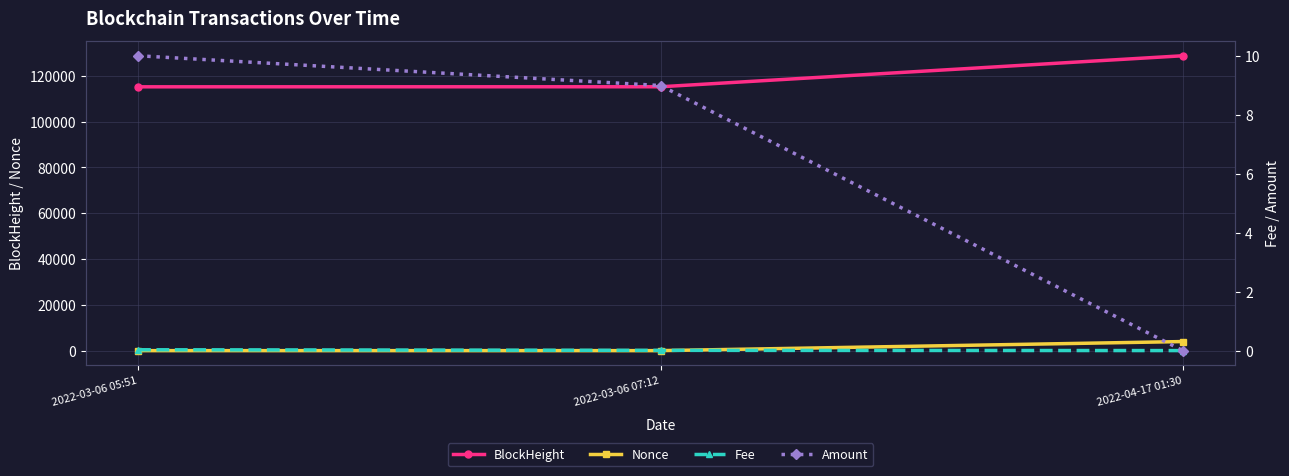

Which has a higher value, 2022-03-06 05:51 or 2022-04-17 01:30?

2022-04-17 01:30